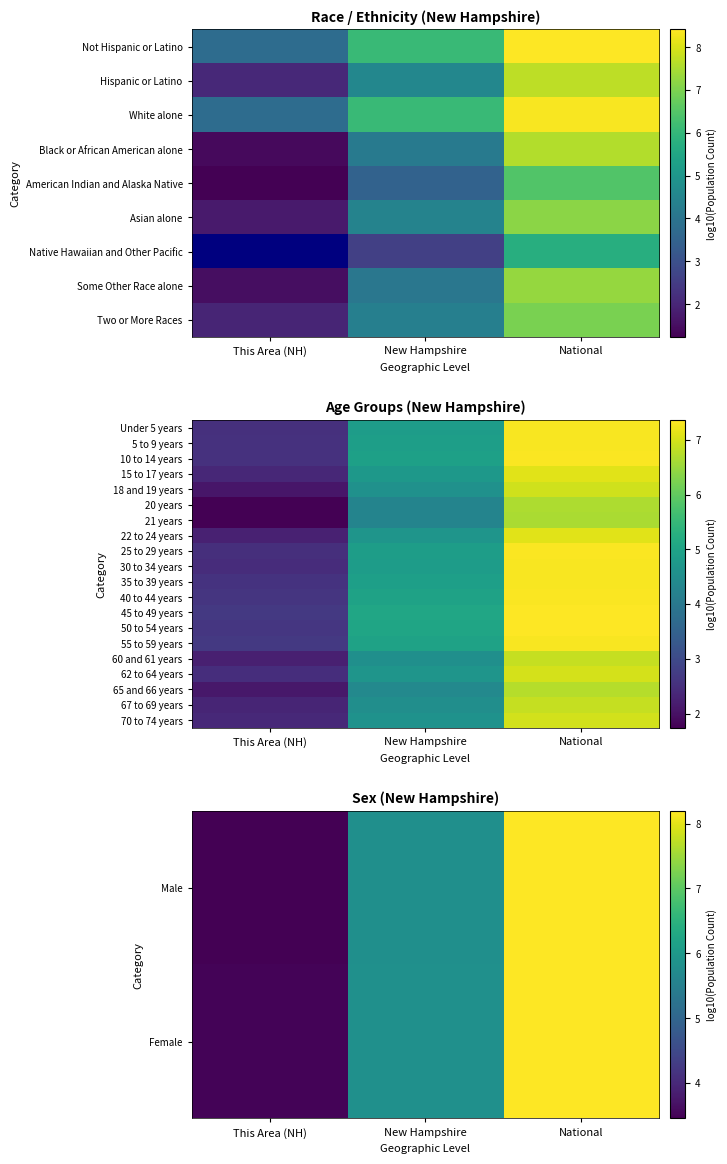

Read the Male value at New Hampshire.

5.8